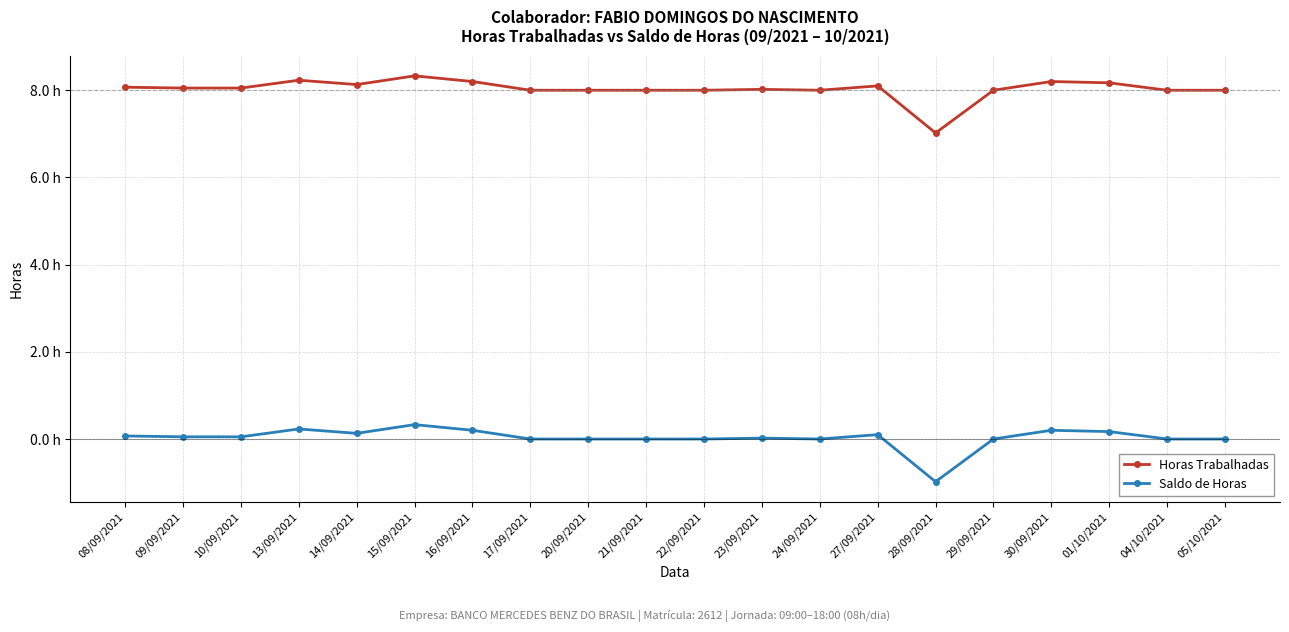

Does the chart have visible grid lines?

Yes